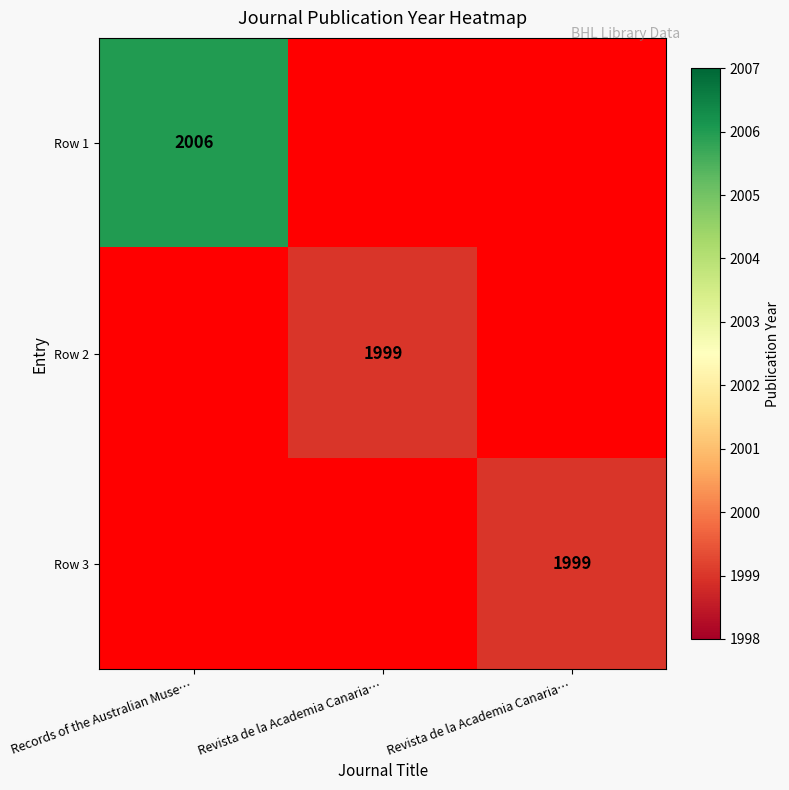

How many values in Row 2 are above zero?

1